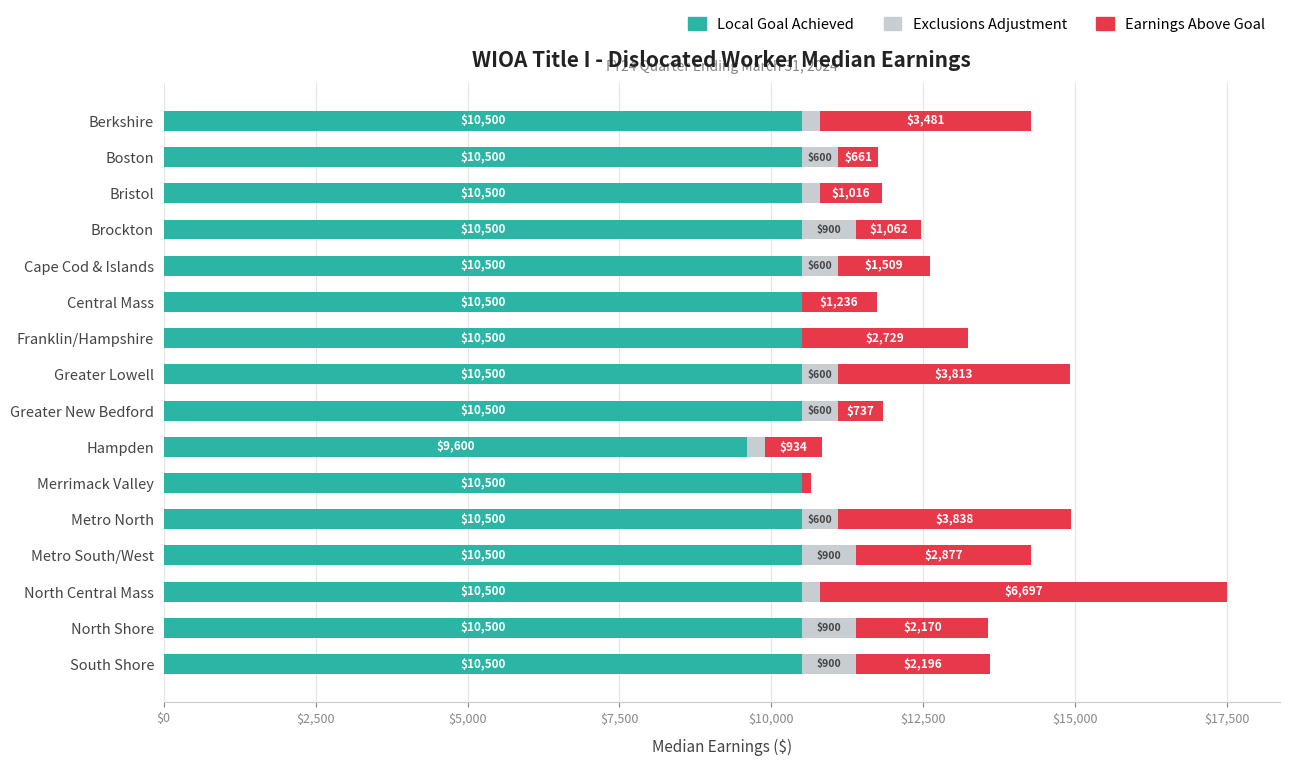

Count the number of categories in the chart.

16